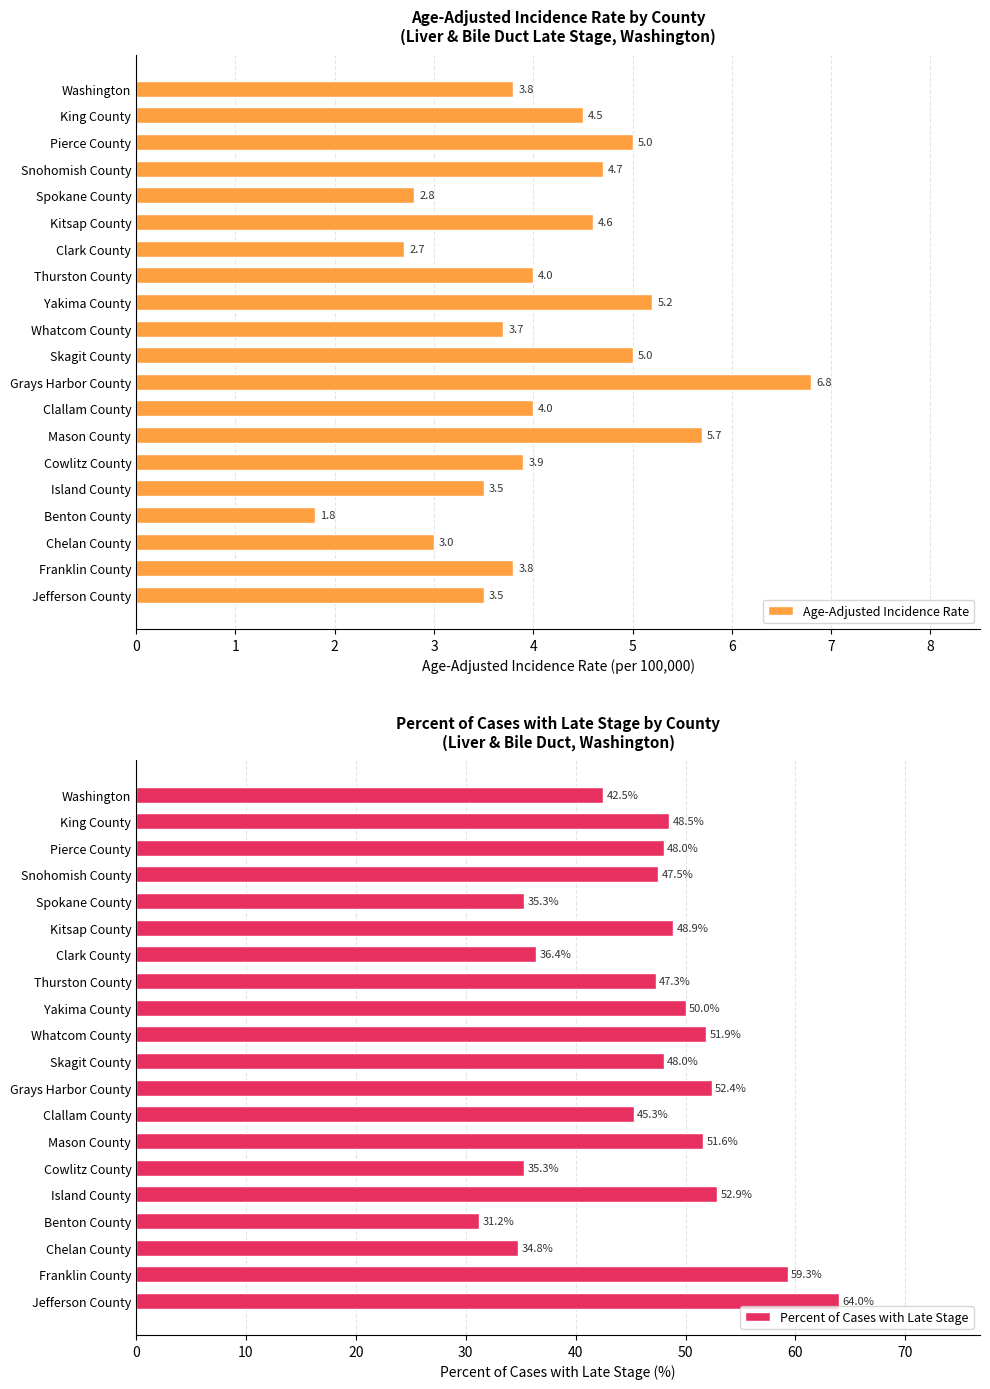

What is the value of the Percent of Cases with Late Stage bar at the 13th from the left?

45.3